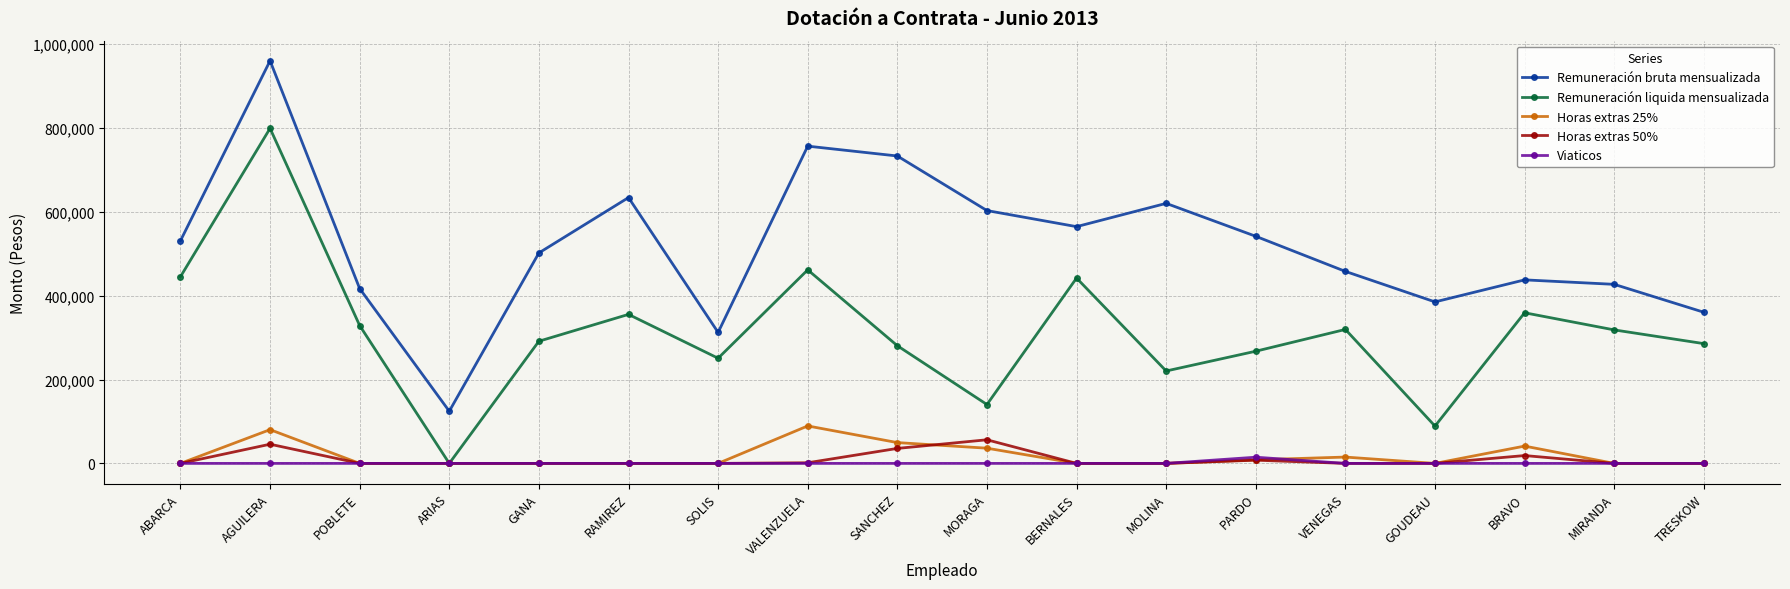

Which series has the largest range (max minus min)?

Remuneración bruta mensualizada